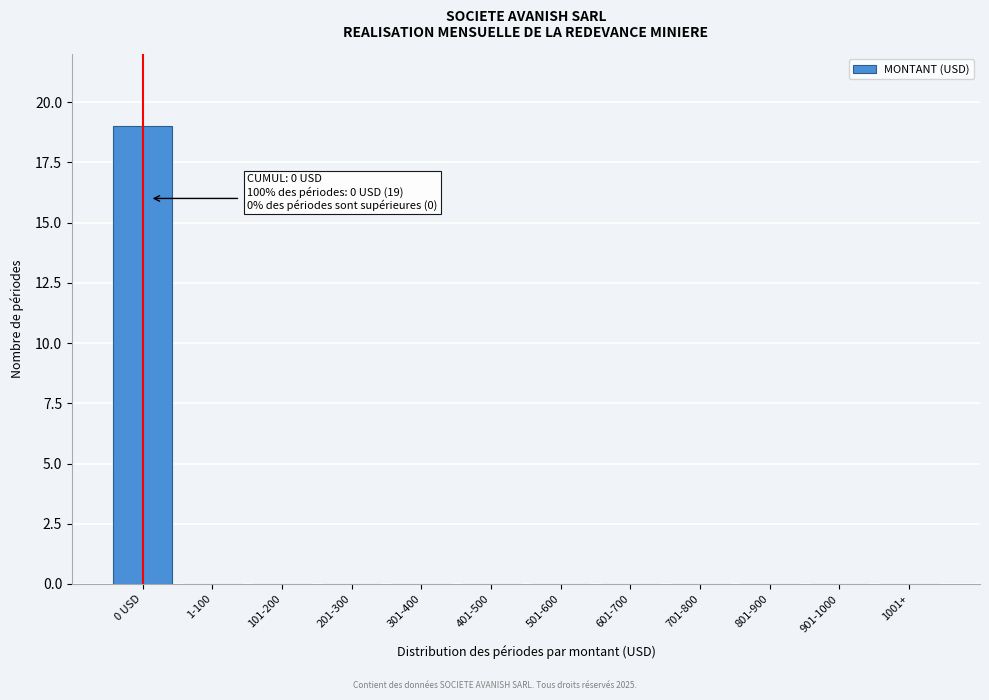

Which has a higher value, 0 USD or 401-500?

0 USD